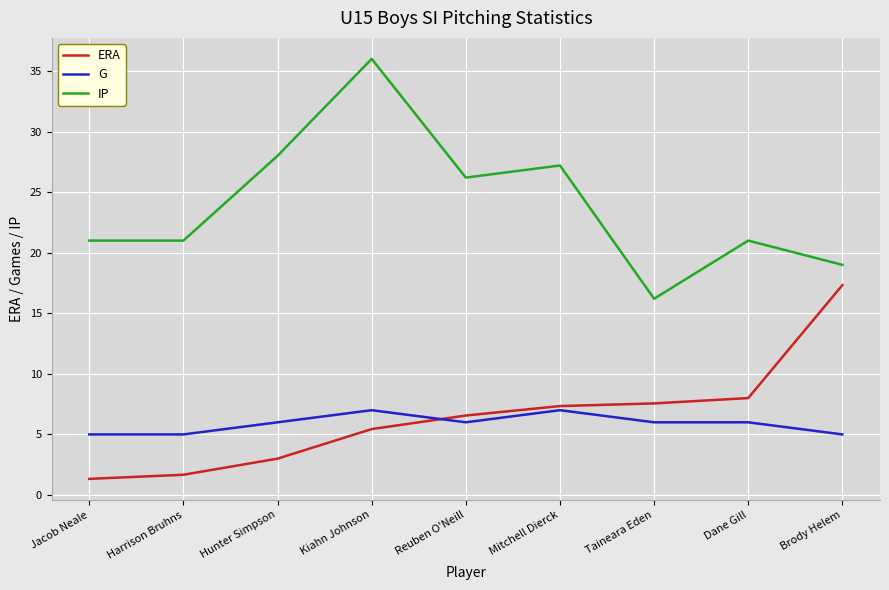

What is the difference between the second highest and second lowest values in the IP series?

9.0